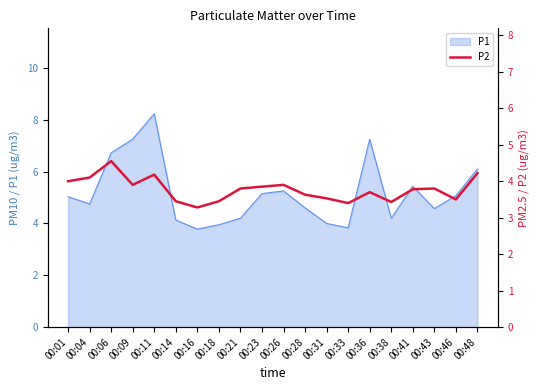

What is the maximum value for P1?

8.2